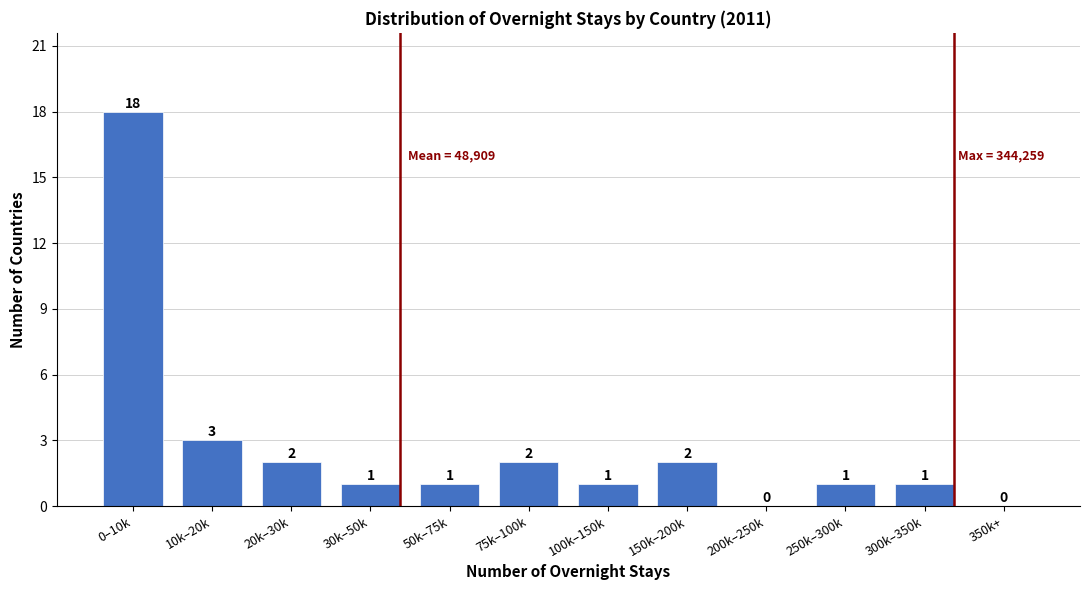

Reading right to left, what are all the values shown in this chart?

350k+=0	300k–350k=1	250k–300k=1	200k–250k=0	150k–200k=2	100k–150k=1	75k–100k=2	50k–75k=1	30k–50k=1	20k–30k=2	10k–20k=3	0–10k=18